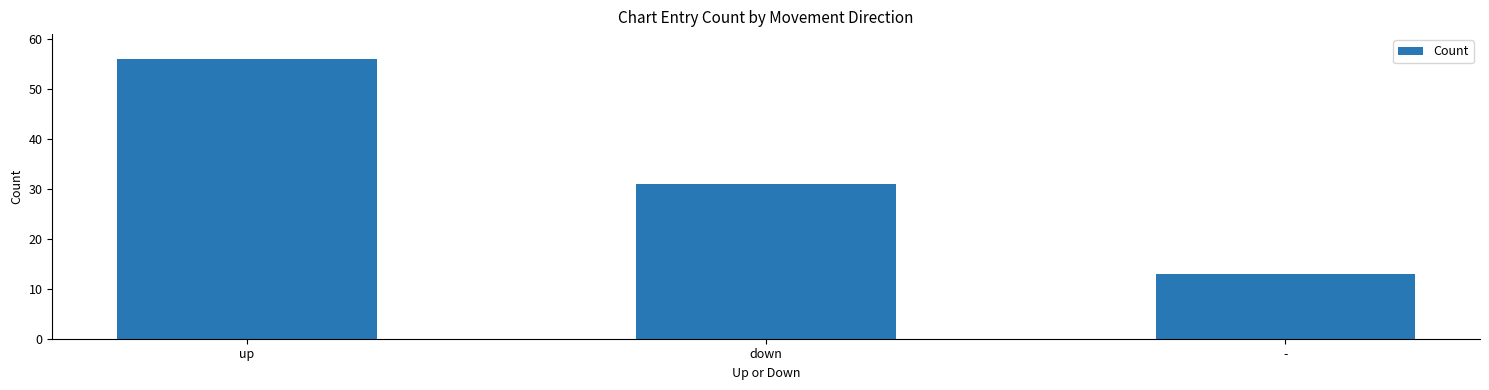

List the labels in order of value, smallest first.

-, down, up